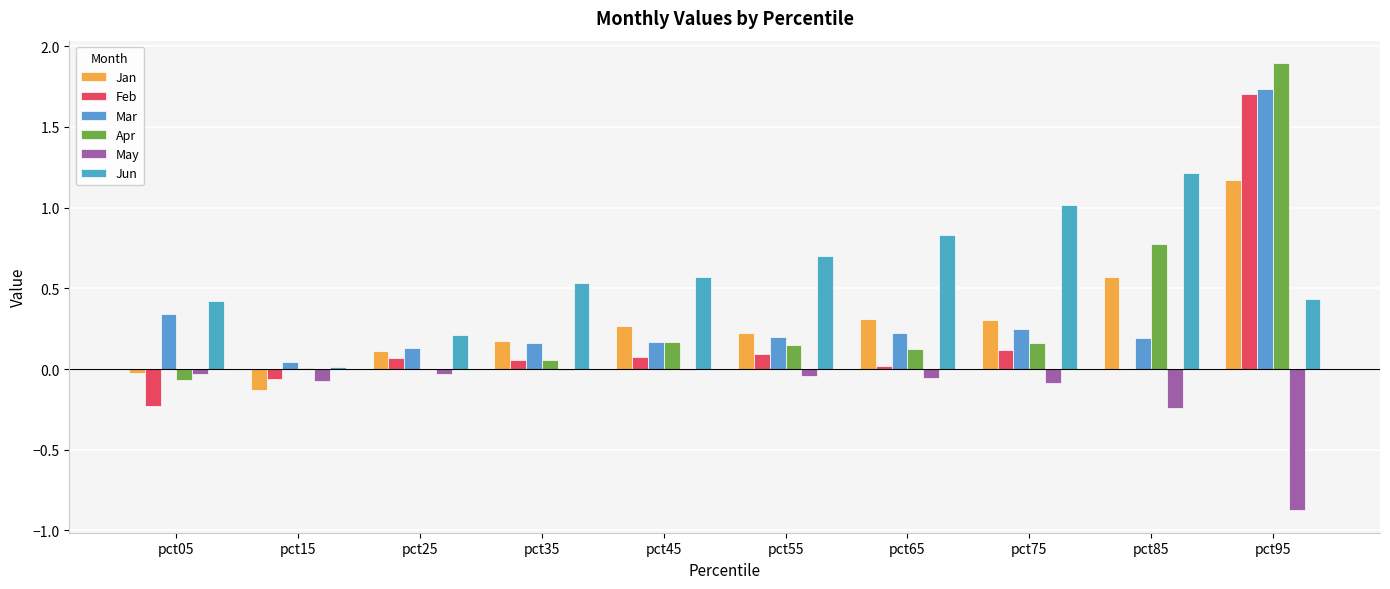

Reading right to left, what are all the values shown in this chart?

Jan: 1.2	0.6	0.3	0.3	0.2	0.3	0.2	0.1	-0.1	-0.0
Feb: 1.7	0.0	0.1	0.0	0.1	0.1	0.1	0.1	-0.1	-0.2
Mar: 1.7	0.2	0.2	0.2	0.2	0.2	0.2	0.1	0.0	0.3
Apr: 1.9	0.8	0.2	0.1	0.2	0.2	0.1	0.0	0.0	-0.1
May: -0.9	-0.2	-0.1	-0.1	-0.0	-0.0	-0.0	-0.0	-0.1	-0.0
Jun: 0.4	1.2	1.0	0.8	0.7	0.6	0.5	0.2	0.0	0.4